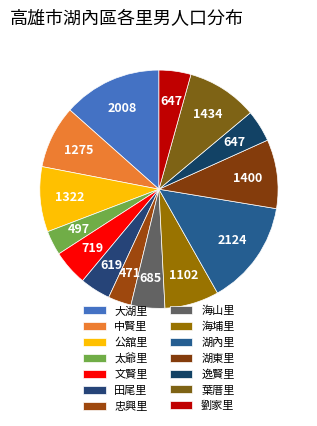

How many segments does this pie chart have?

14